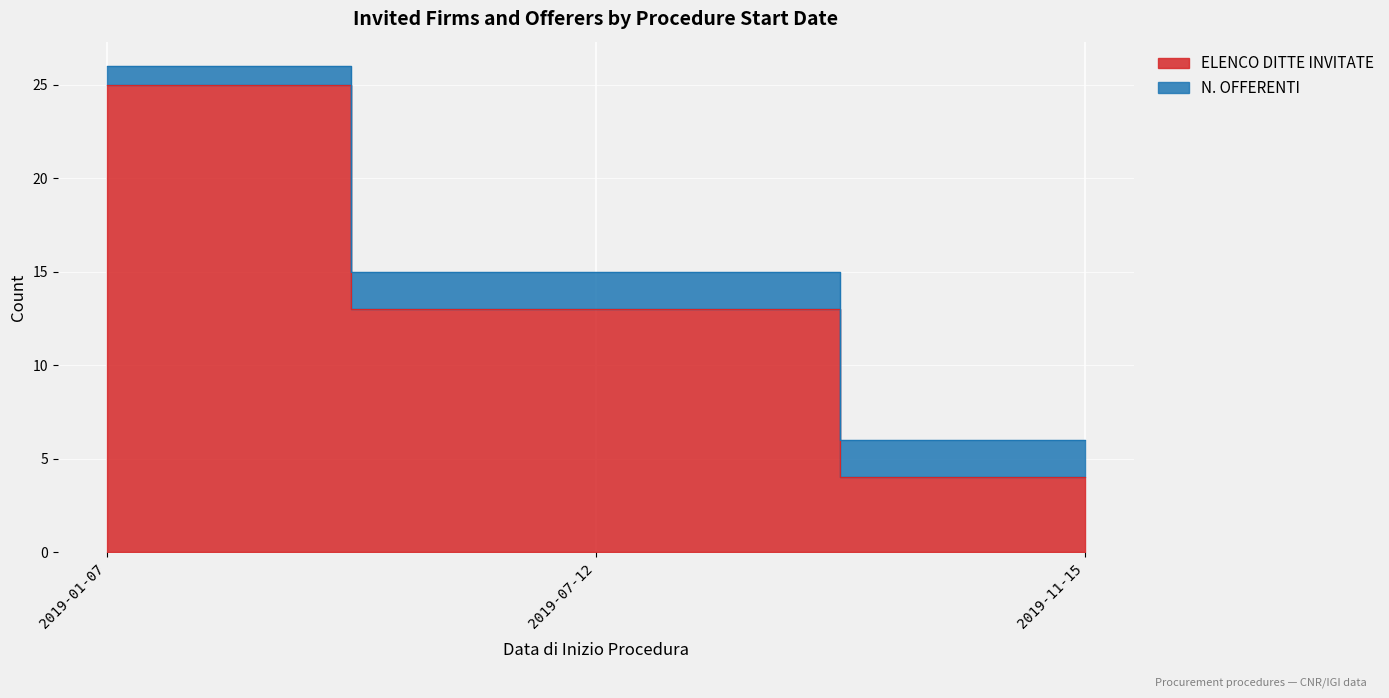

What is the greatest value displayed?

25